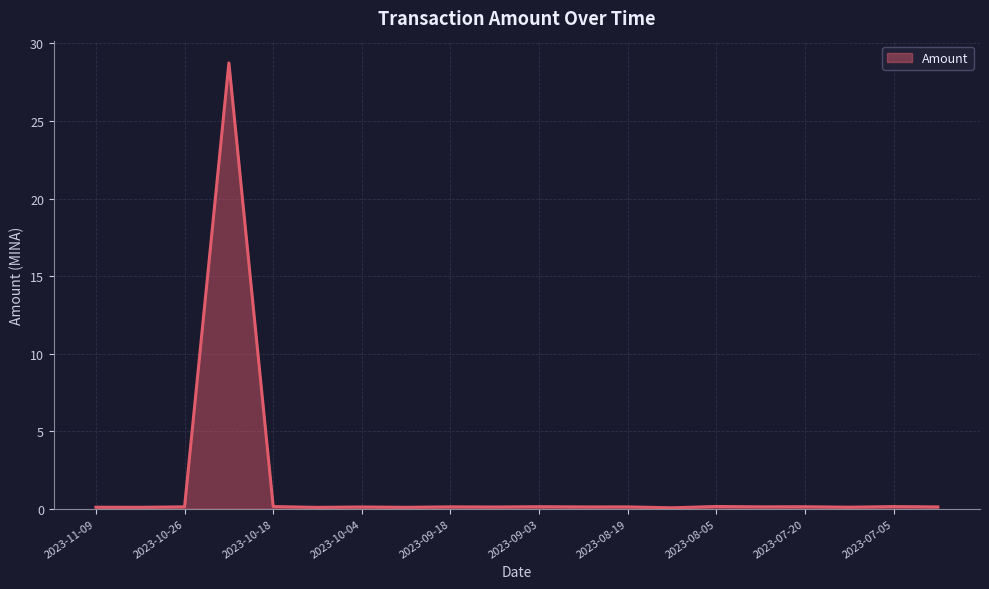

What is the difference between the maximum and minimum values?

28.7